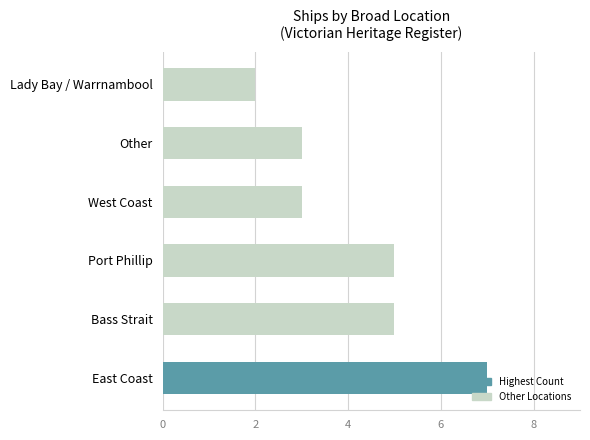

What is the average value?

4